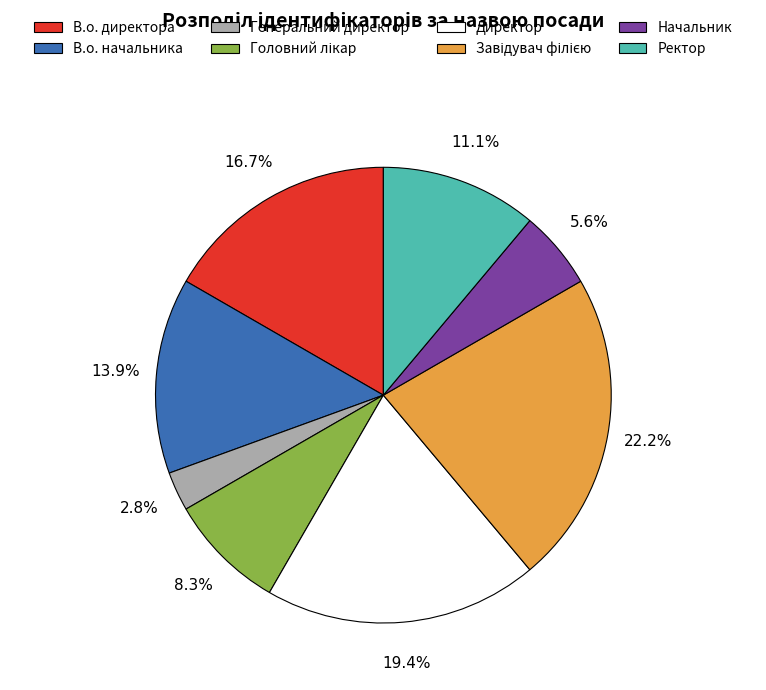

Which has a higher value, Начальник or Директор?

Директор